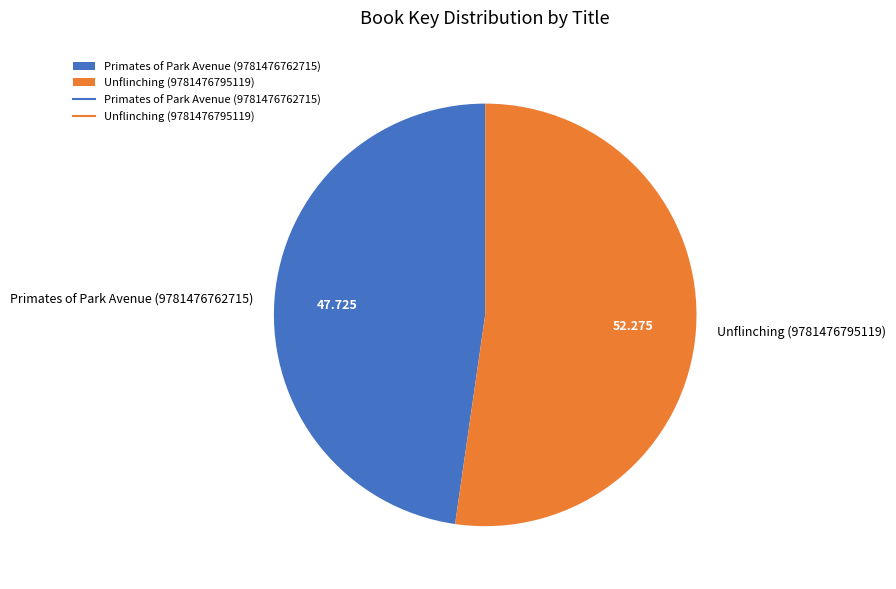

Is the sum of Primates of Park Avenue (9781476762715) and Unflinching (9781476795119) greater than half?

Yes